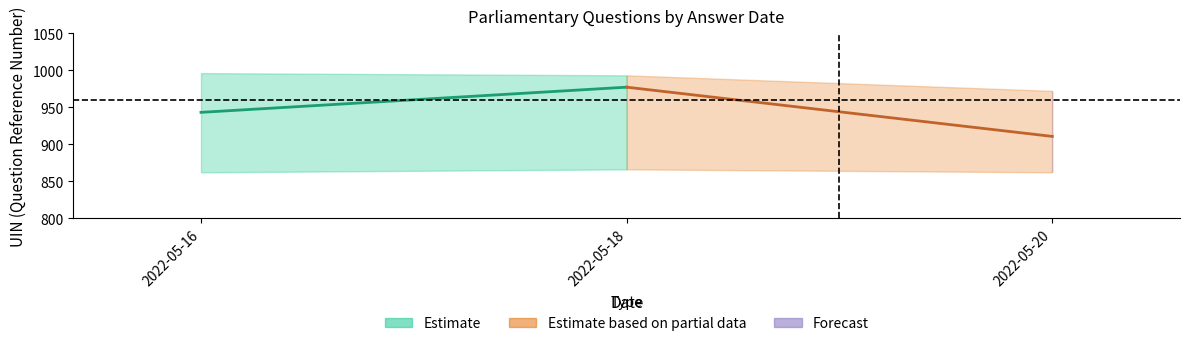

Rank the series at 2022-05-18 from highest to lowest value.

Estimate, Estimate based on partial data